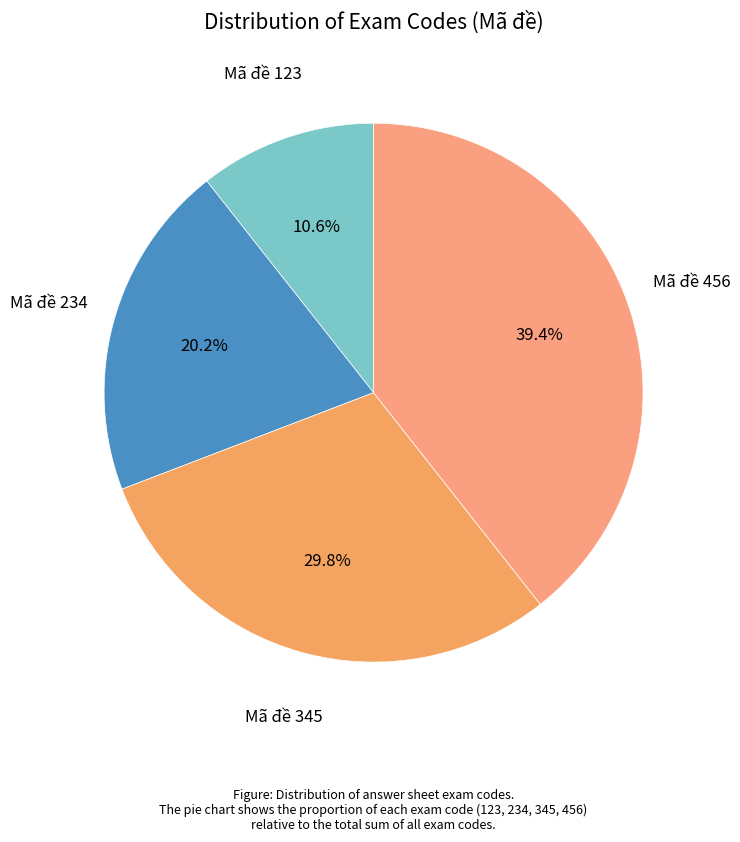

Which slice is the smallest?

Mã đề 123